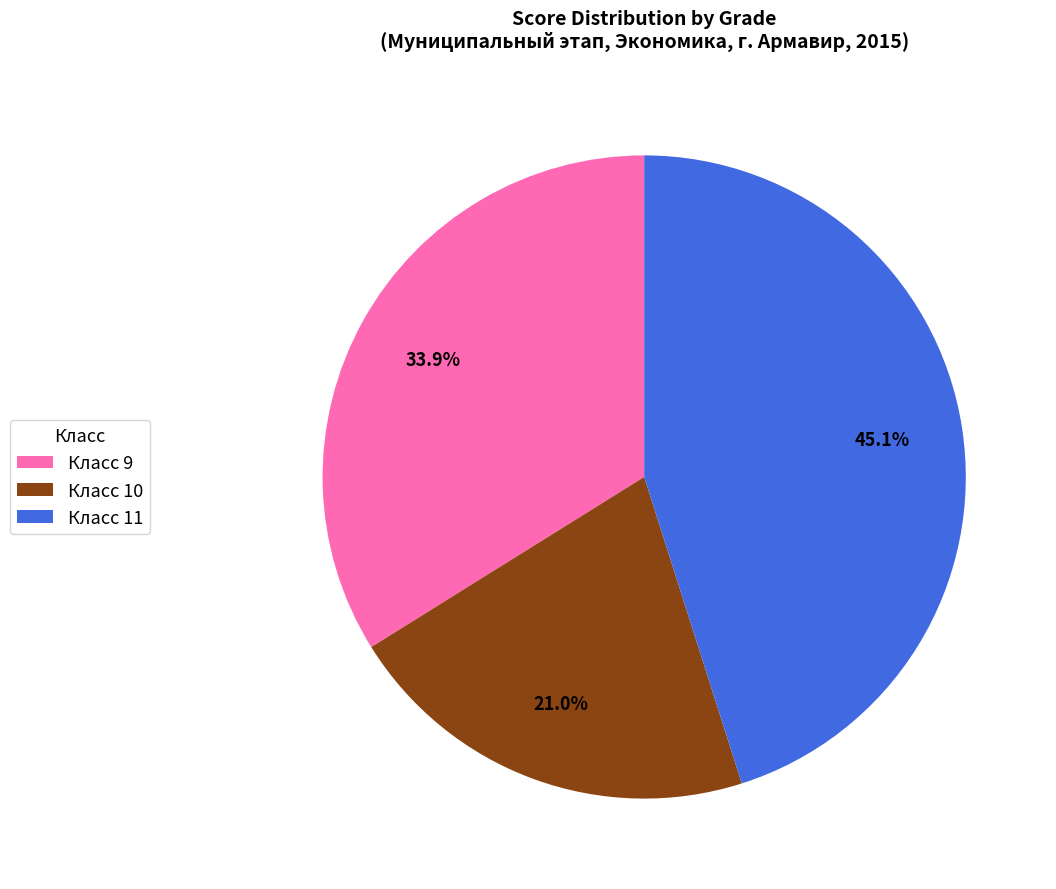

Rank the categories by value from lowest to highest.

Класс 10, Класс 9, Класс 11